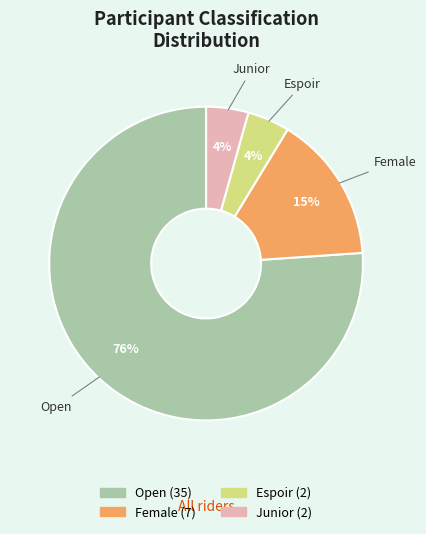

To the nearest percent, what is the average slice percentage?

25%